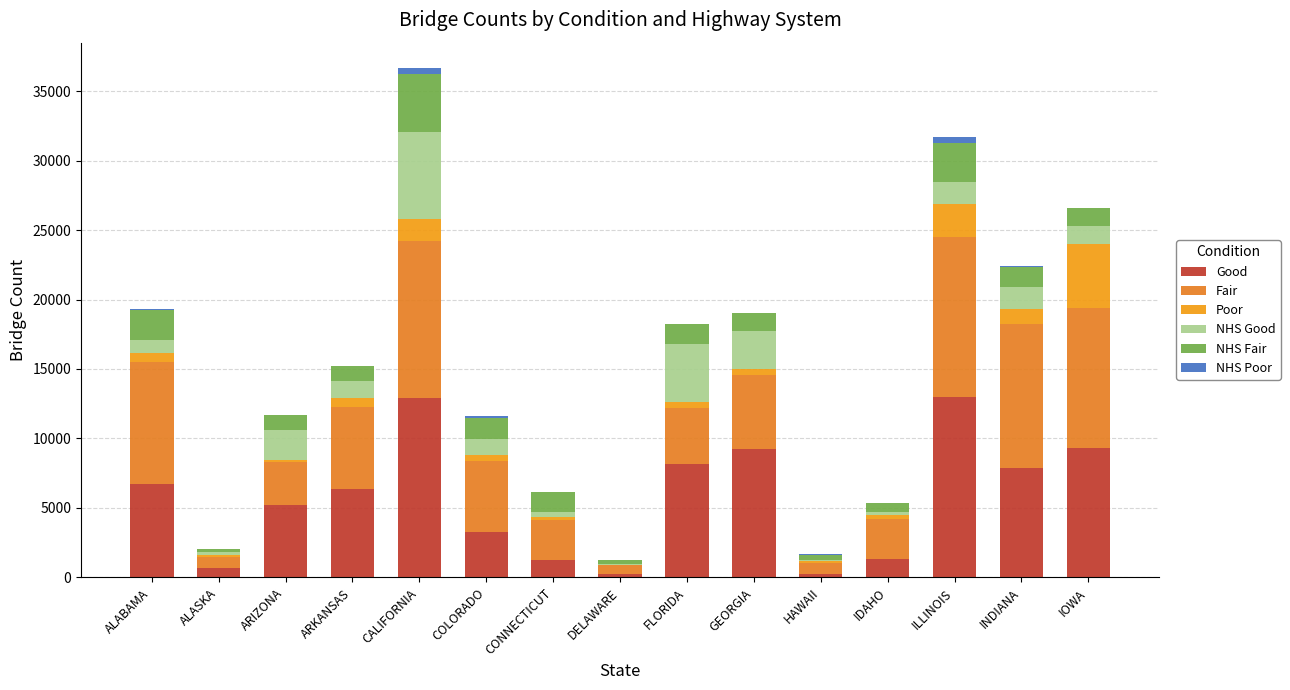

Count the number of data series in this chart.

6